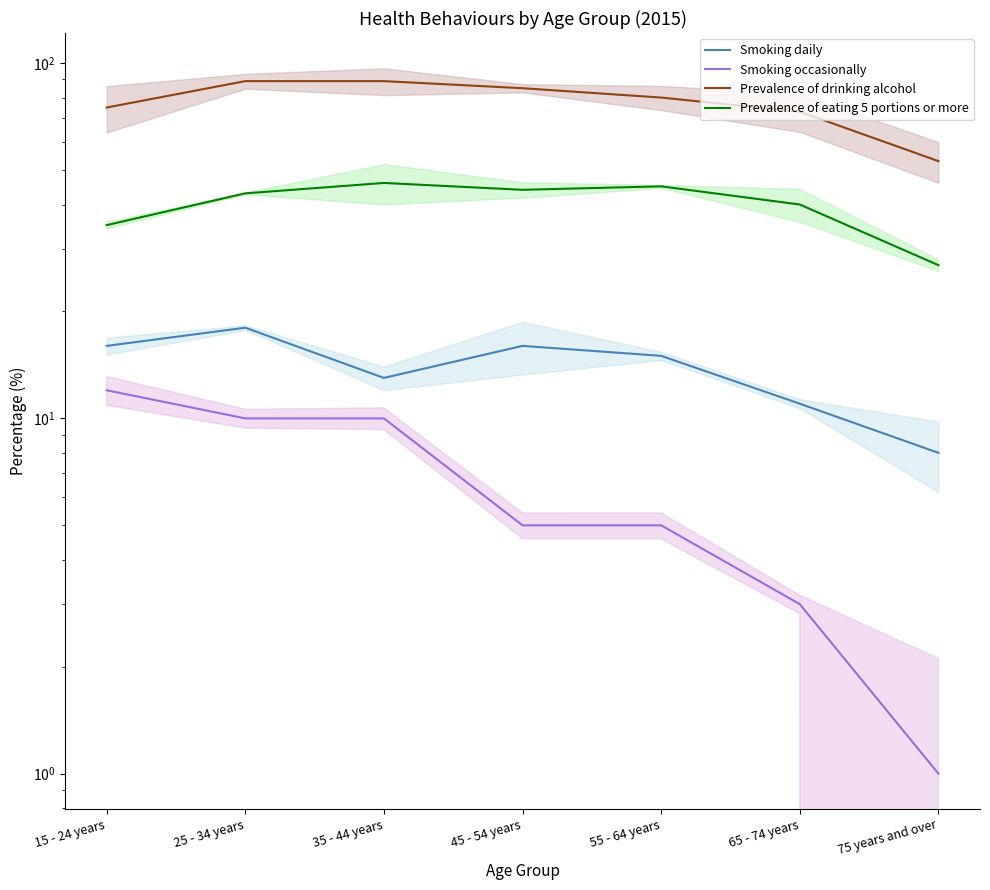

How many categories are shown in the chart?

7